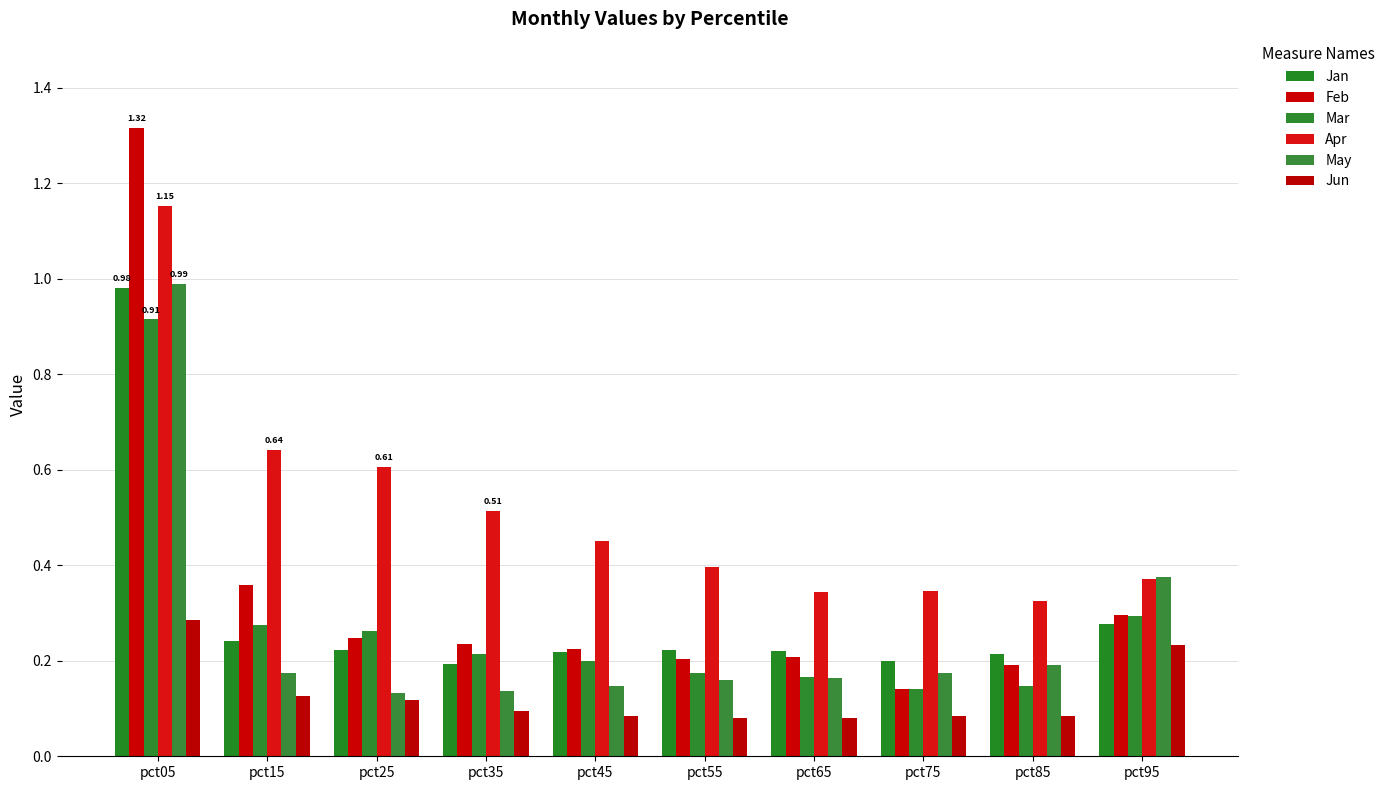

What is the difference between the maximum and minimum values in the Mar series?

0.8